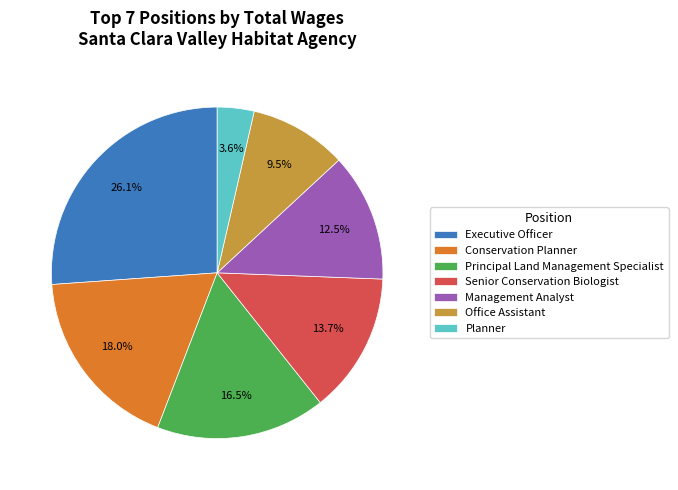

What percentage is the Conservation Planner slice, to the nearest percent?

18%